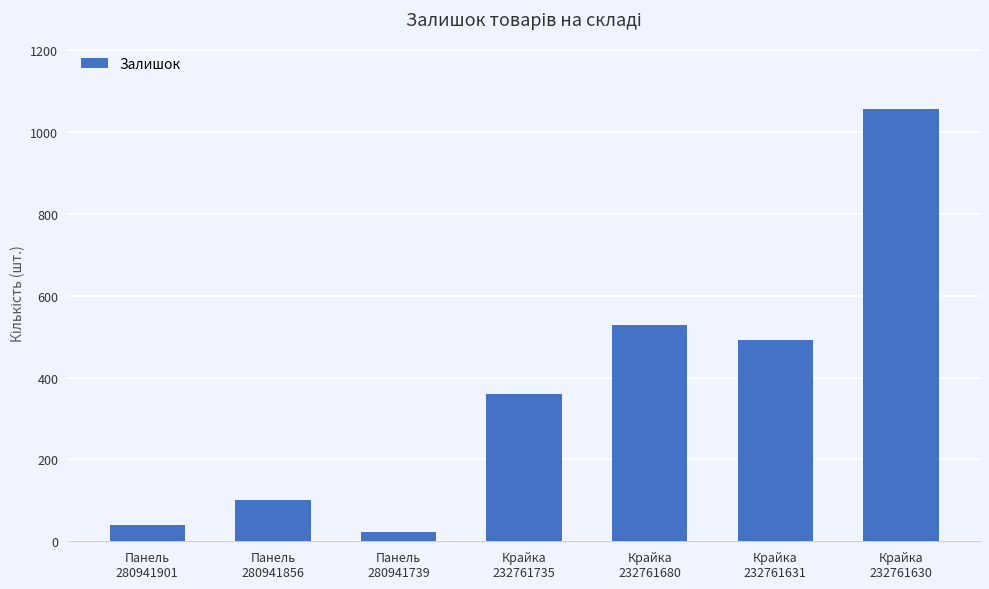

What is the value of the 5th bar from the left?

528